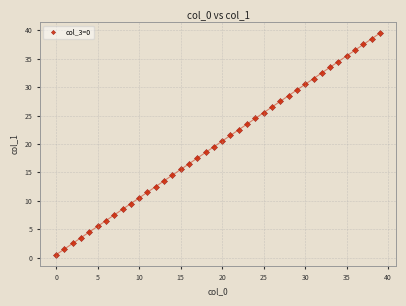

What is the range of Y values (max minus min)?

39.0